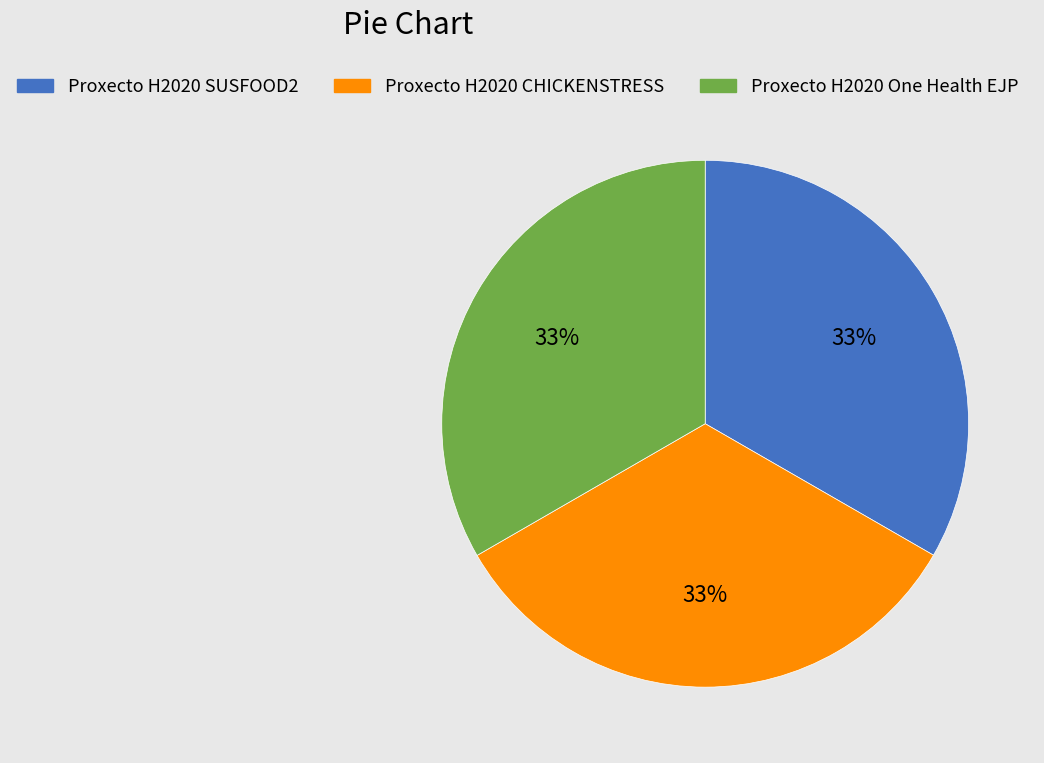

How many slices are in this pie chart?

3